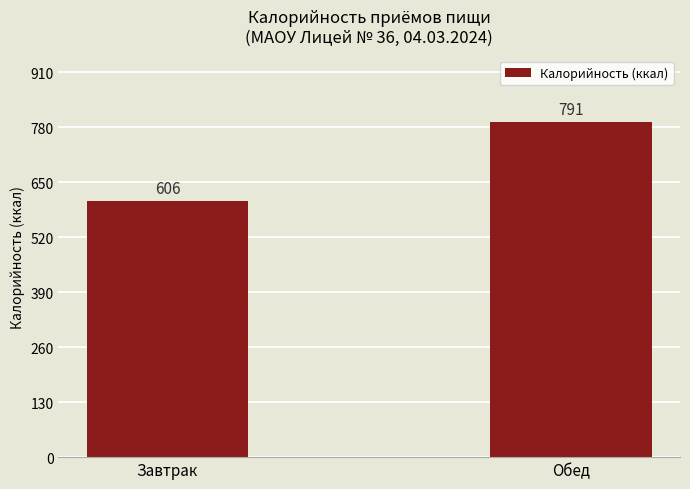

At which category does the chart reach its peak across all series?

Обед